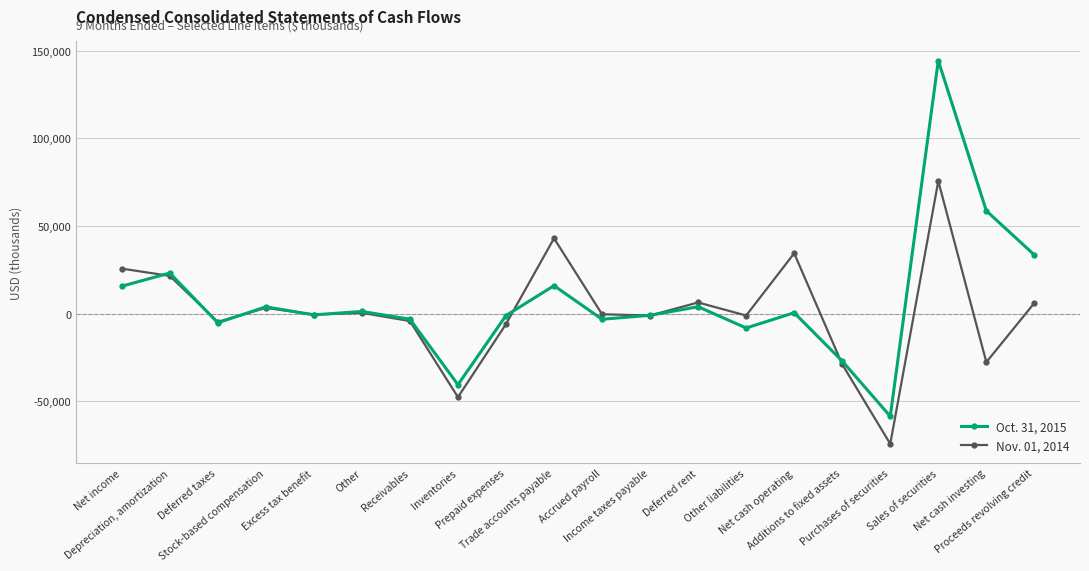

What is the label of the 6th point from the right?

Net cash operating